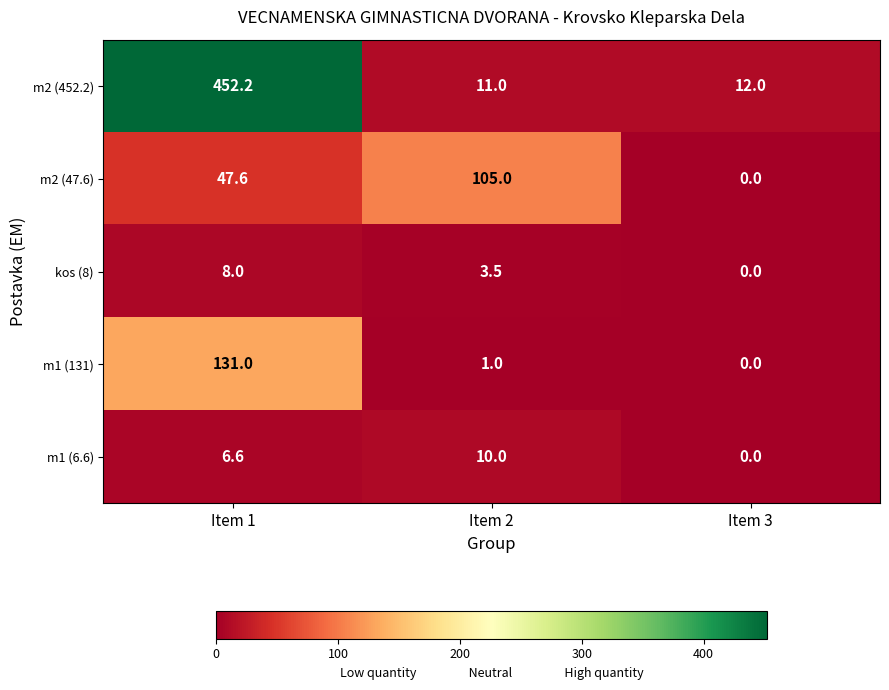

Reading right to left, transcribe all the data shown in this chart.

m2 (452.2): 12.0	11.0	452.2
m2 (47.6): 0.0	105.0	47.6
kos (8): 0.0	3.5	8.0
m1 (131): 0.0	1.0	131.0
m1 (6.6): 0.0	10.0	6.6